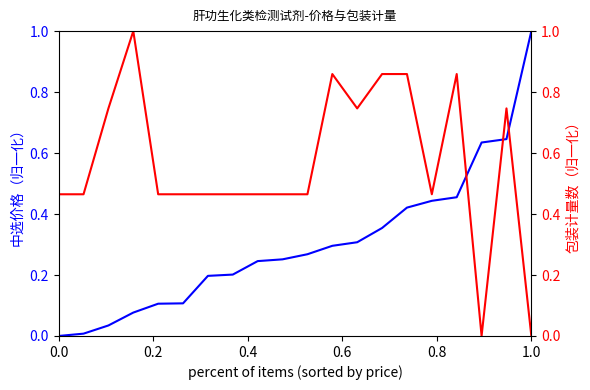

What is the label of the 2nd point from the left?

0.2